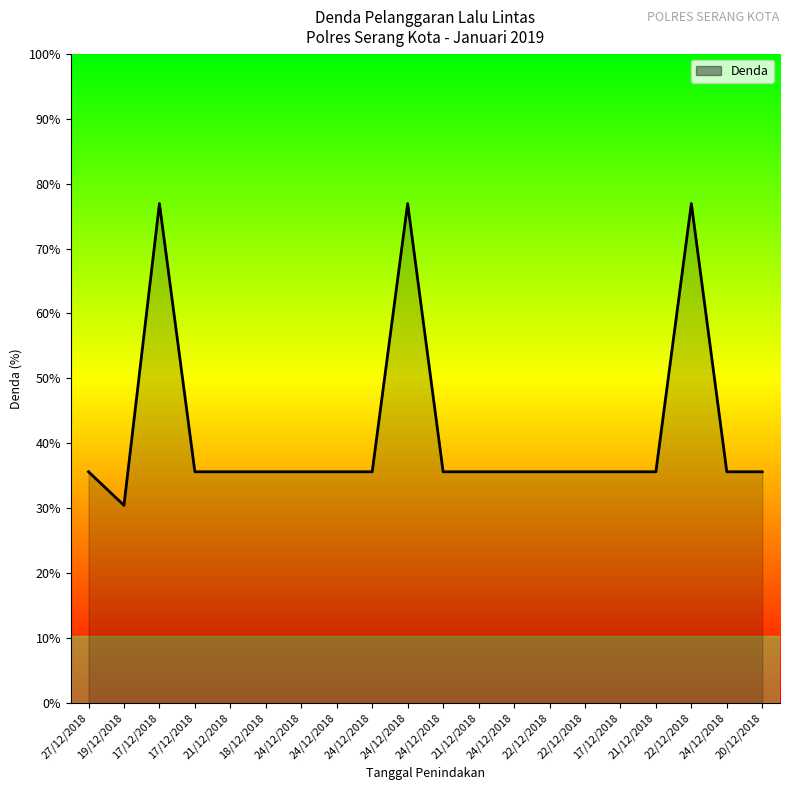

Reading right to left, transcribe all the data shown in this chart.

69000	69000	149000	69000	69000	69000	69000	69000	69000	69000	149000	69000	69000	69000	69000	69000	69000	149000	59000	69000